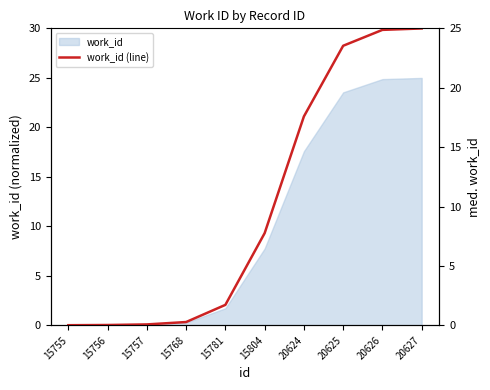

List the labels in order of value, smallest first.

15755, 15756, 15757, 15768, 15781, 15804, 20624, 20625, 20626, 20627